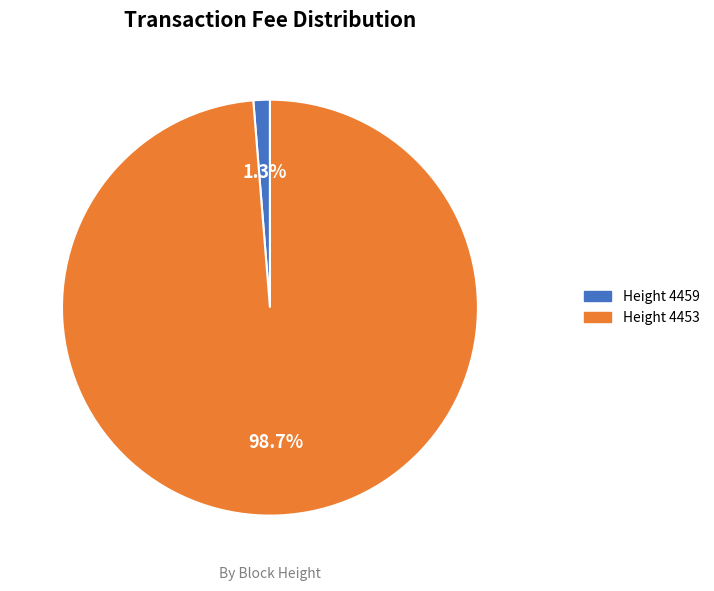

Does any single category account for the majority?

Yes